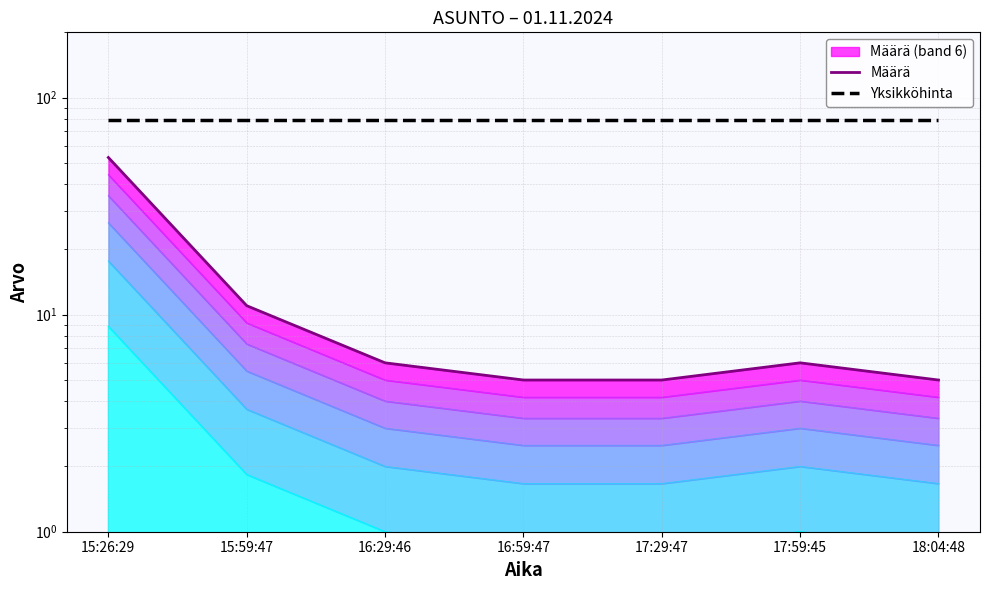

At how many categories does at least one series exceed 45?

7